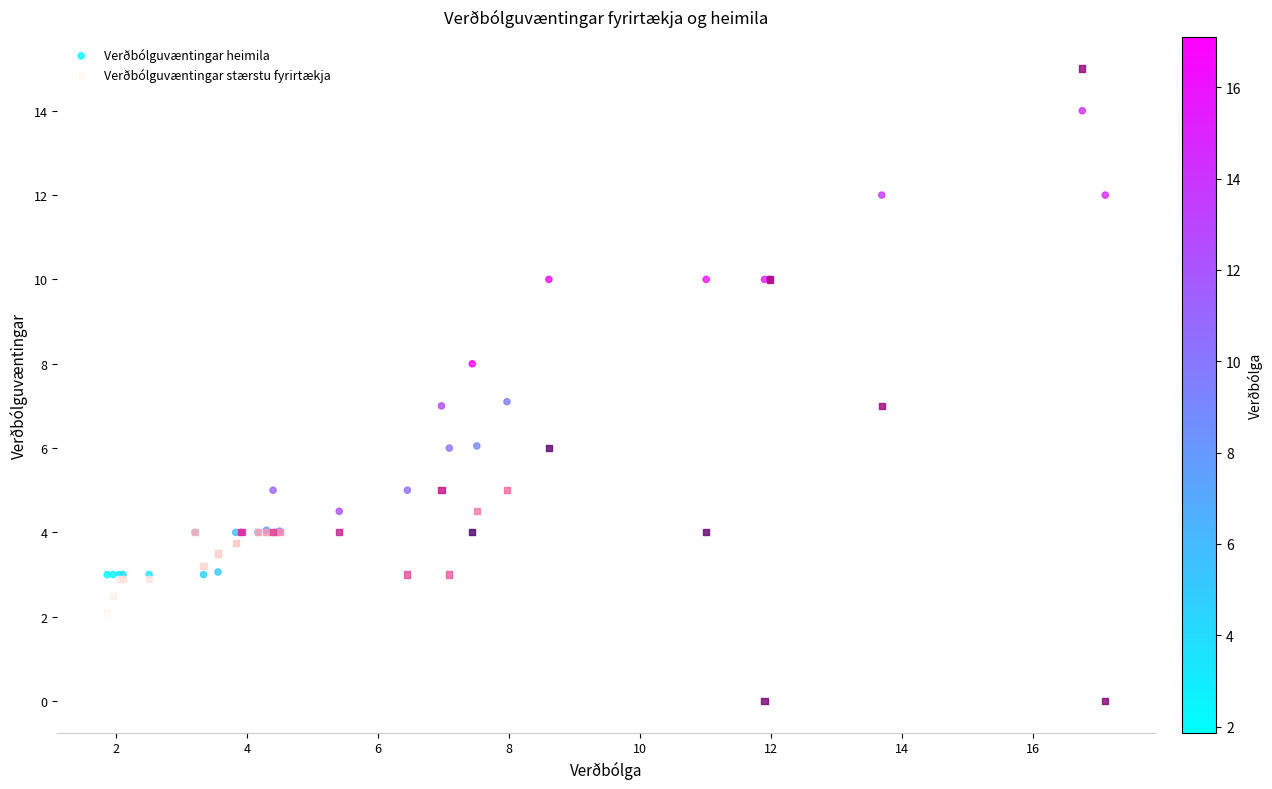

What are all the series names shown in the legend?

Verðbólguvæntingar heimila, Verðbólguvæntingar stærstu fyrirtækja